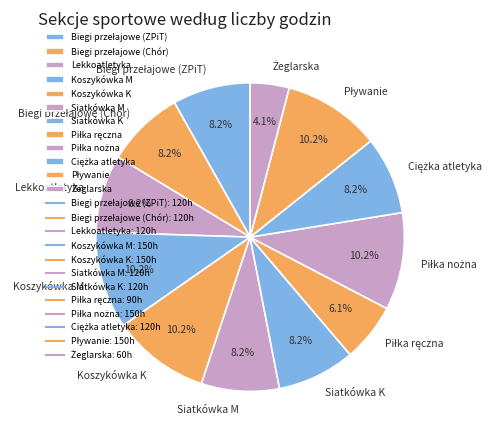

Is the sum of Koszykówka M and Lekkoatletyka greater than half?

No